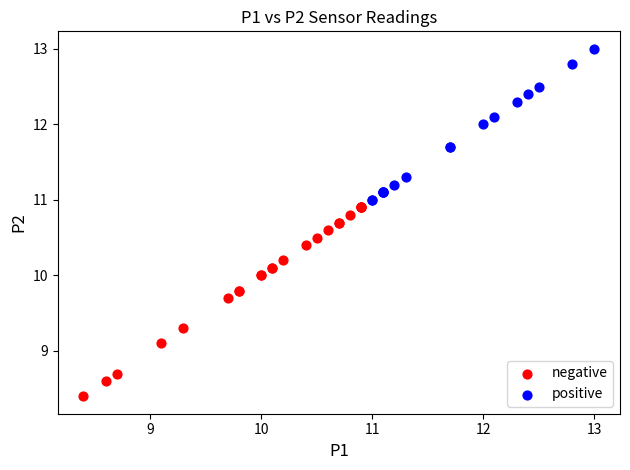

Which series contains the lowest Y value?

negative